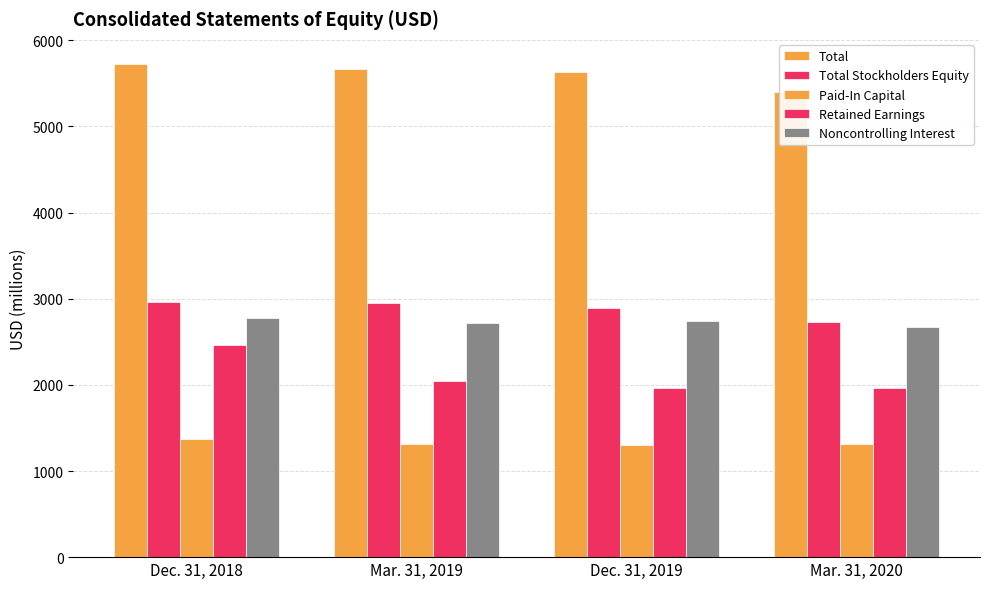

How many data points in Total are above 5670?

1